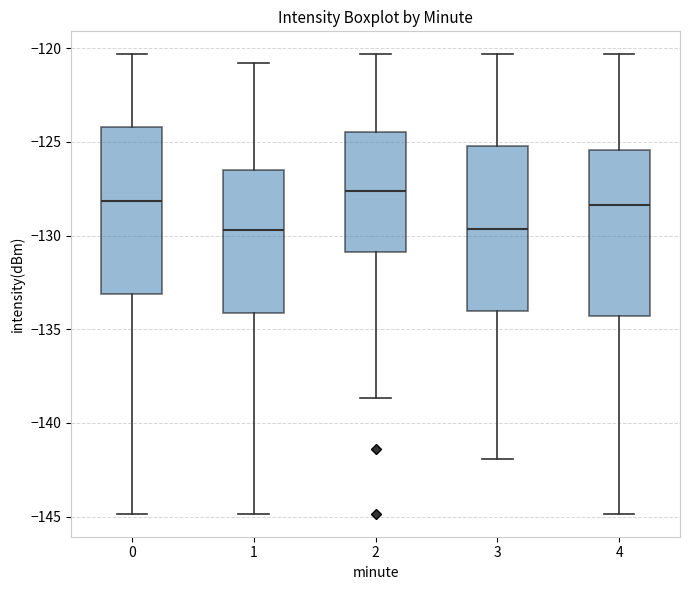

Reading left to right, read every box against the y-axis: the position of its median line, the range the box covers, and the ends of its whiskers. The values are not printed on the chart, so give them approximately, as read against the axis.

0: median -128.0, box -133.0 to -124.0, whiskers -145.0 to -120.5
1: median -129.5, box -134.0 to -126.5, whiskers -145.0 to -121.0
2: median -127.5, box -131.0 to -124.5, whiskers -138.5 to -120.5
3: median -129.5, box -134.0 to -125.0, whiskers -142.0 to -120.5
4: median -128.5, box -134.5 to -125.5, whiskers -145.0 to -120.5